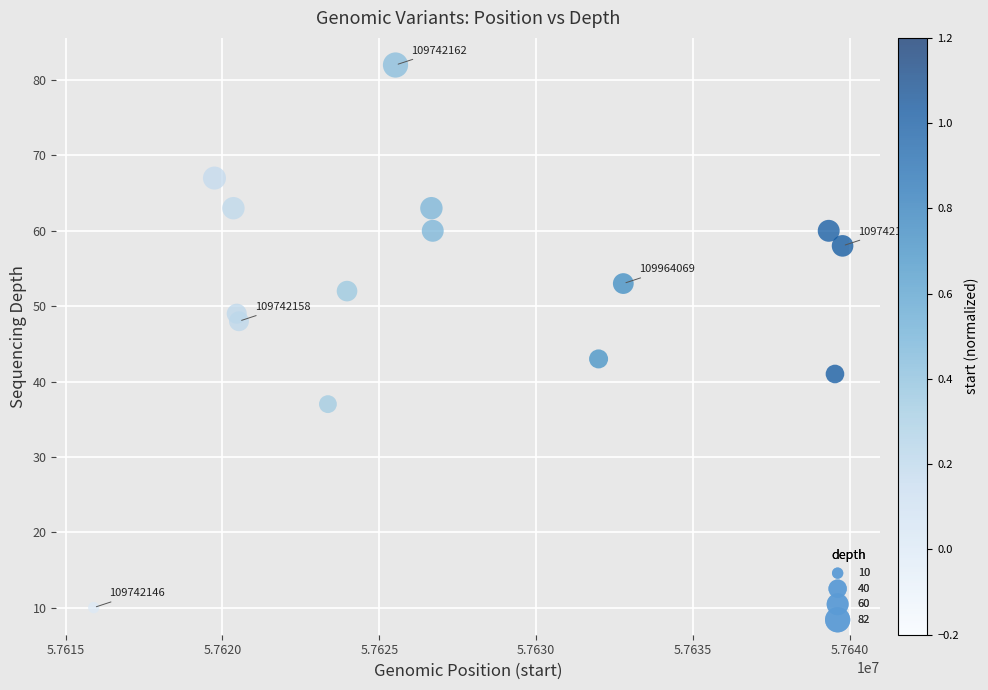

What is the range of Y values (max minus min)?

72